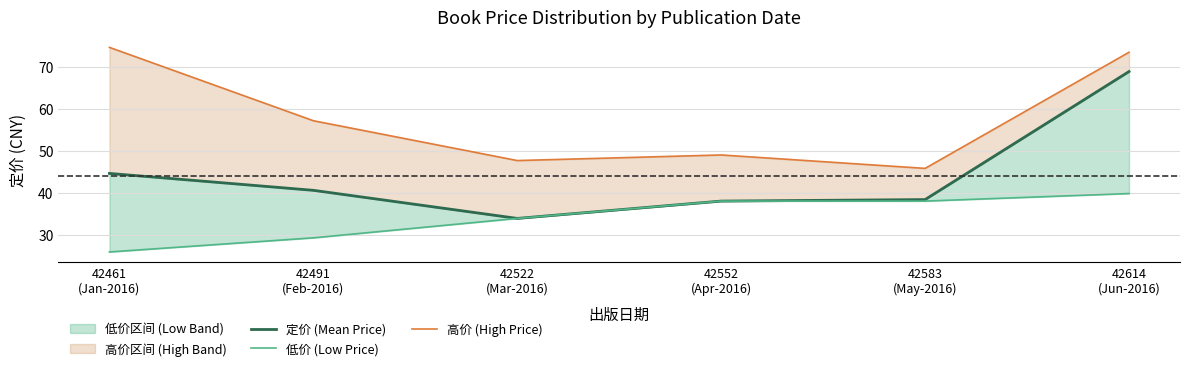

True or false: 低价 (Low Price) has a value of 11.1 at 42461
(Jan-2016).

False